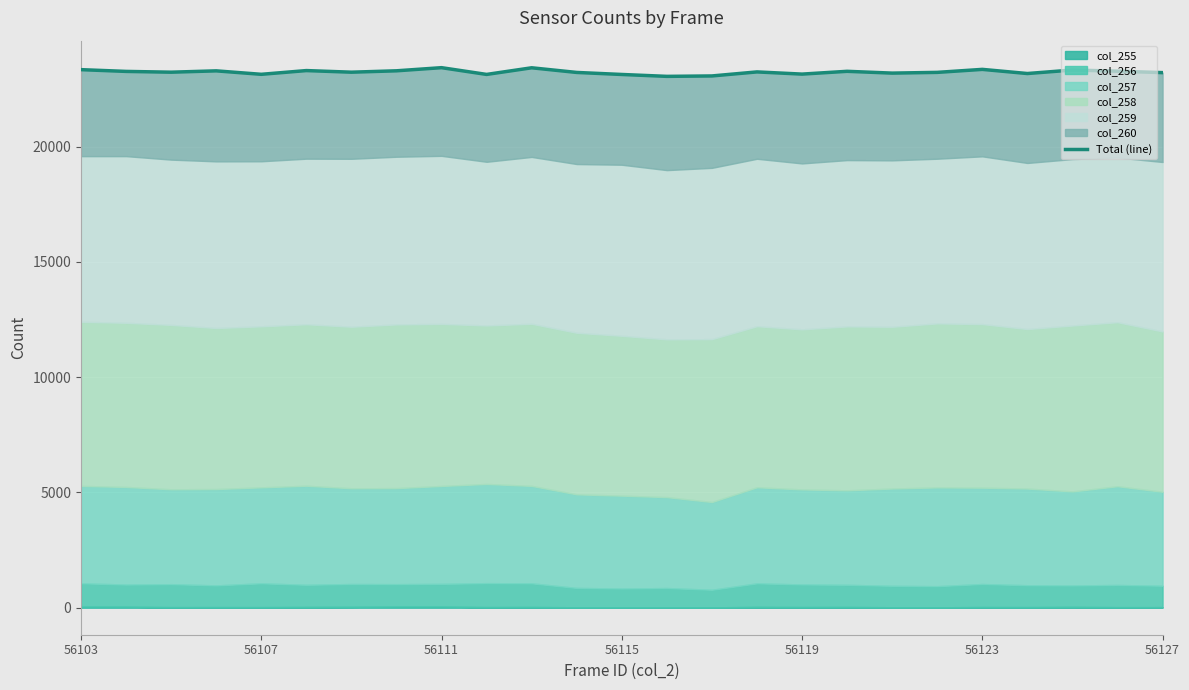

The chart shows a value of 15208 at 7. True or false?

False